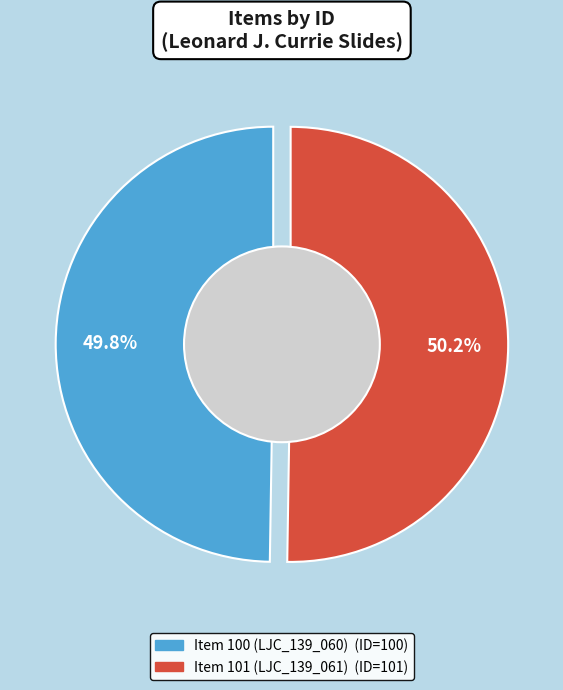

Rank the categories by value from highest to lowest.

Item 101 (LJC_139_061), Item 100 (LJC_139_060)